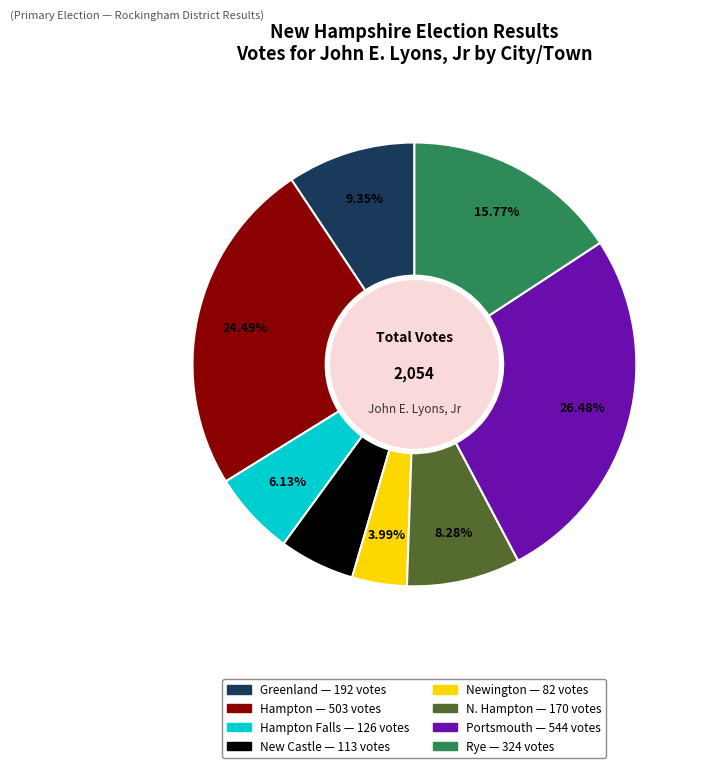

Does any single category account for the majority?

No